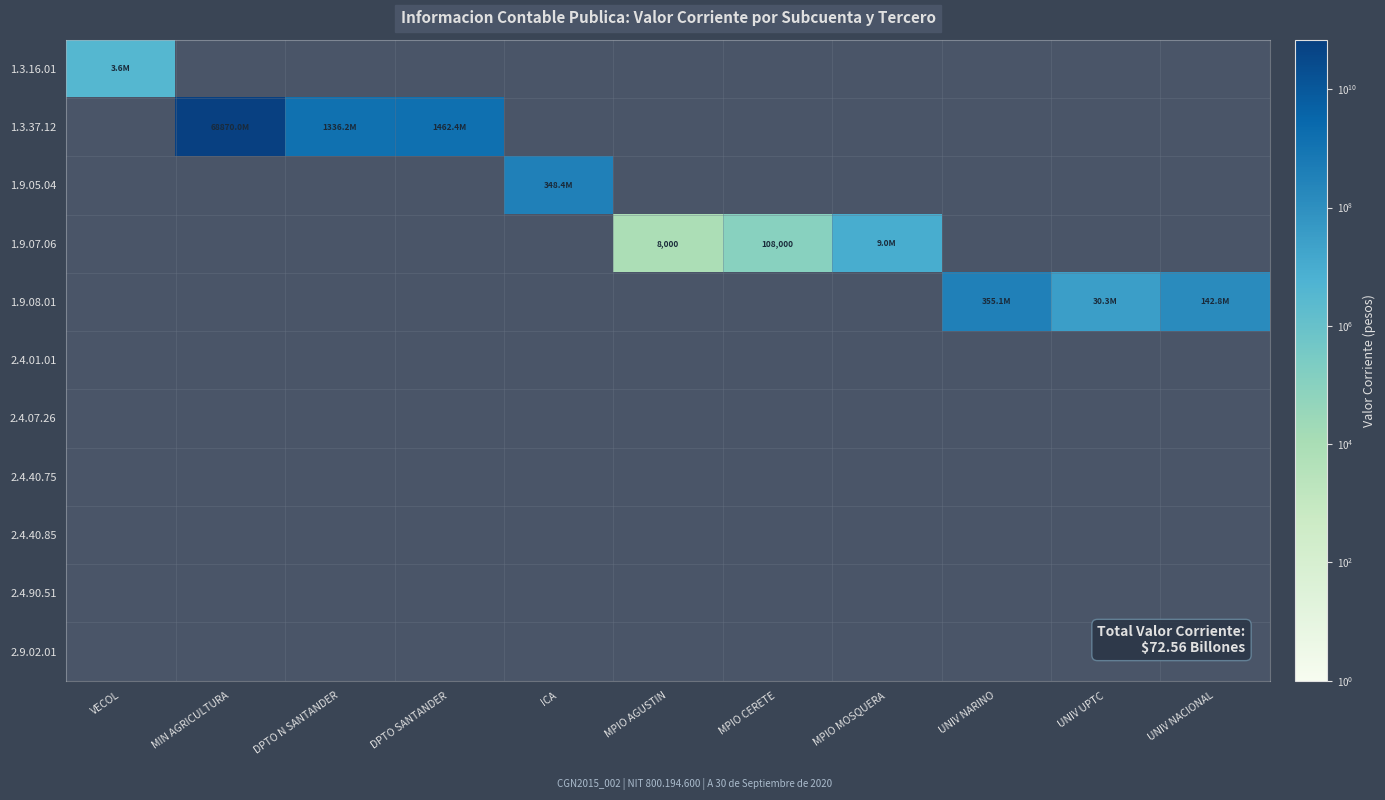

How many distinct data groups are displayed?

11